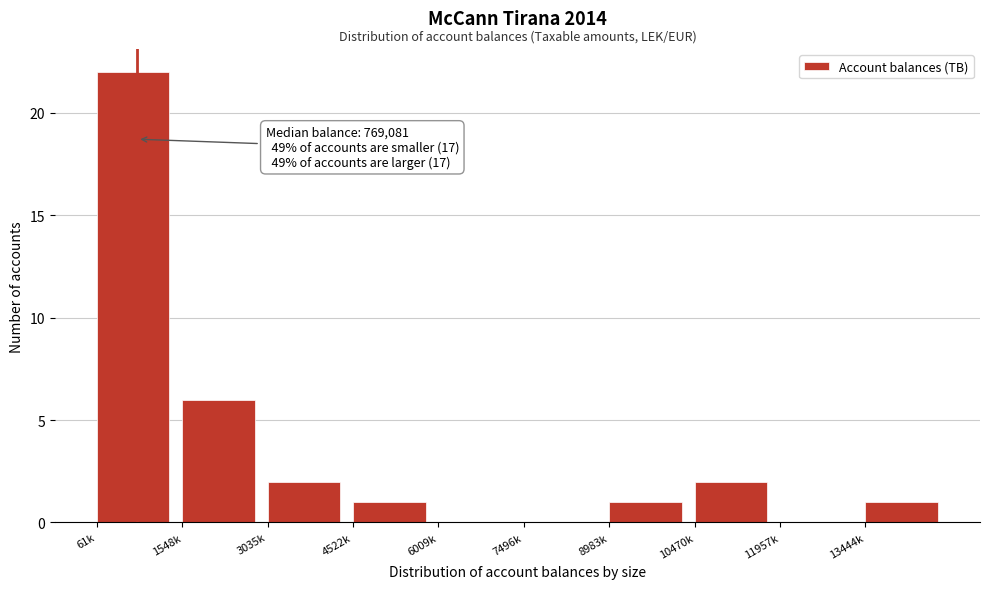

Reading left to right, what are all the values shown in this chart?

61k=22	1548k=6	3035k=2	4522k=1	6009k=0	7496k=0	8983k=1	10470k=2	11957k=0	13444k=1